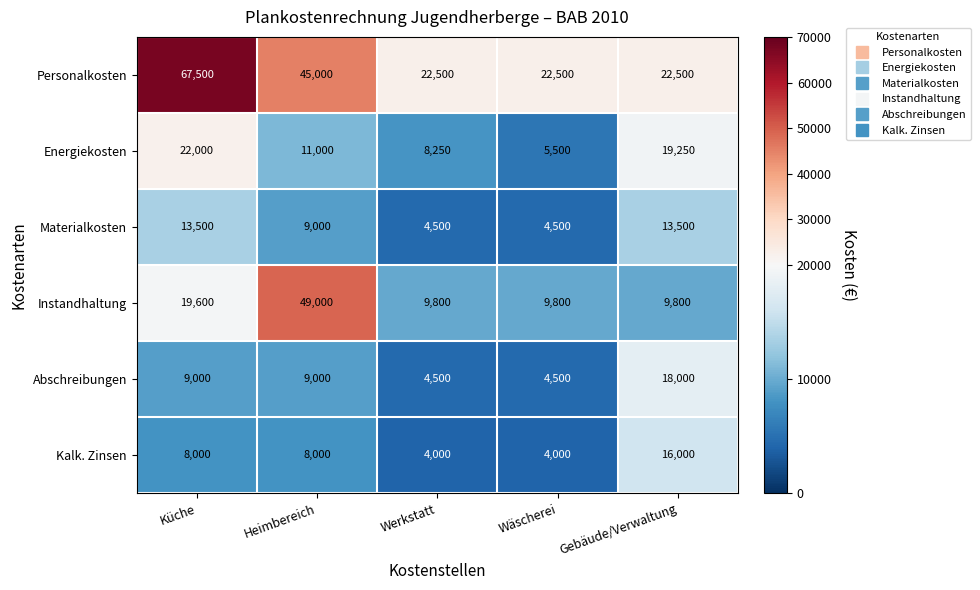

What is the average value of the Kalk. Zinsen series?

8000